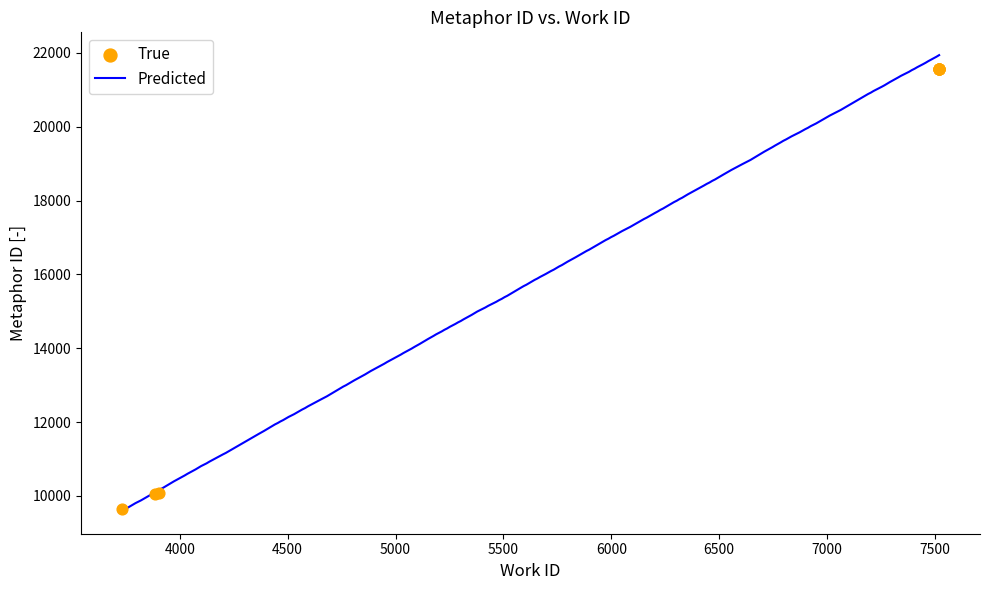

Between 21566 and 21571, which is larger?

21571